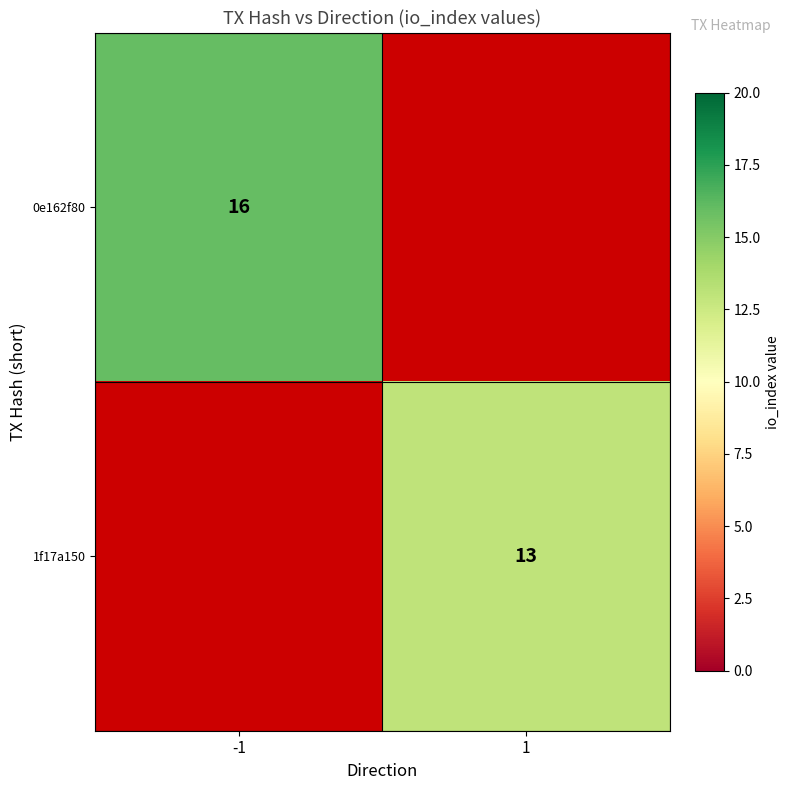

At which category does the chart reach its peak across all series?

-1